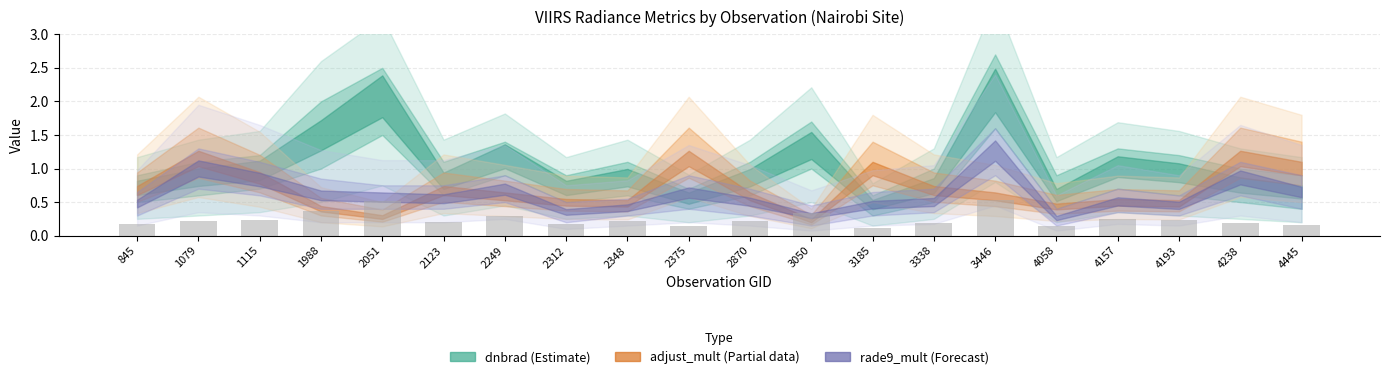

Is it true that the value at 2870 is 0.1?

False